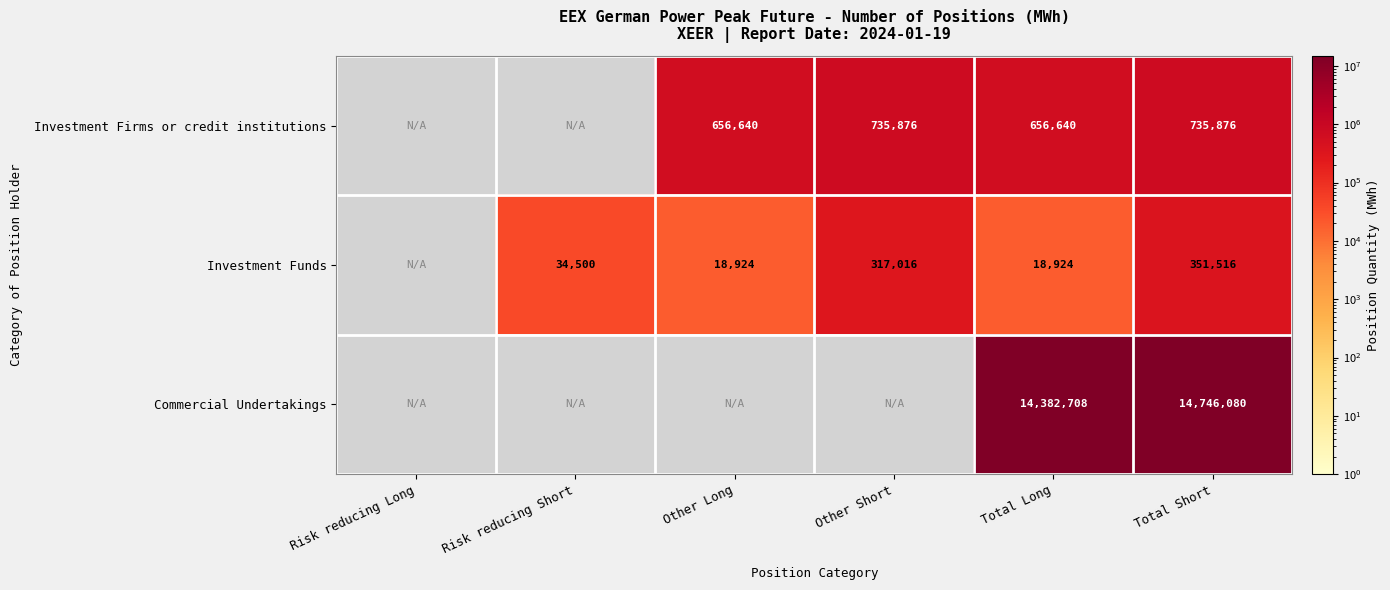

Is the value of Investment Funds at Total Long greater than the value of Commercial Undertakings at Total Long?

No